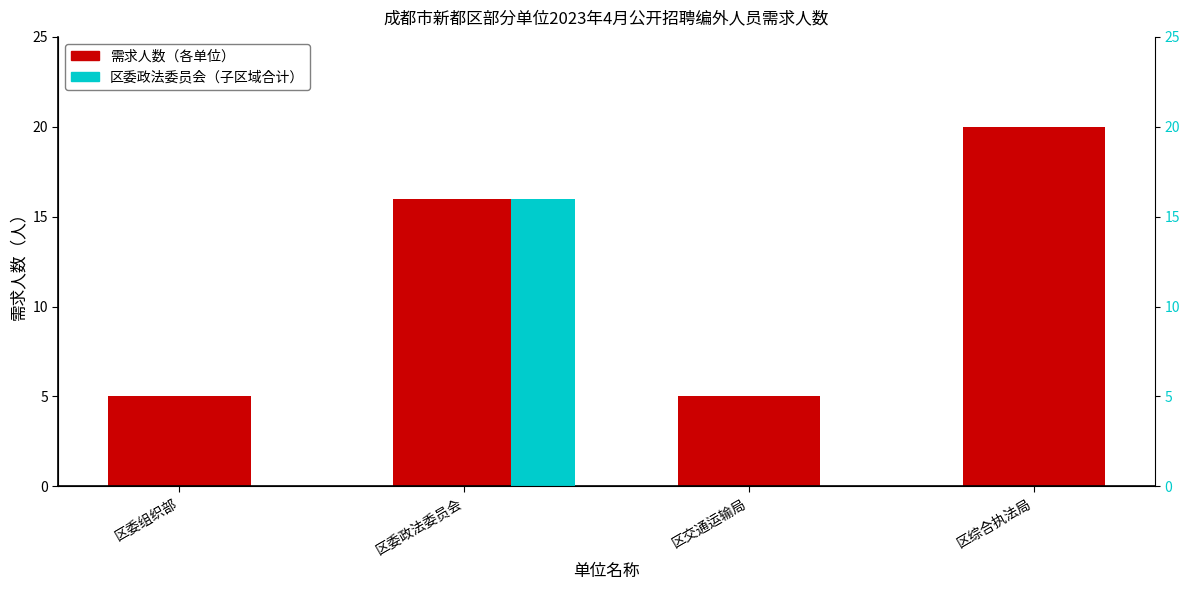

Does the chart contain stacked bars?

No